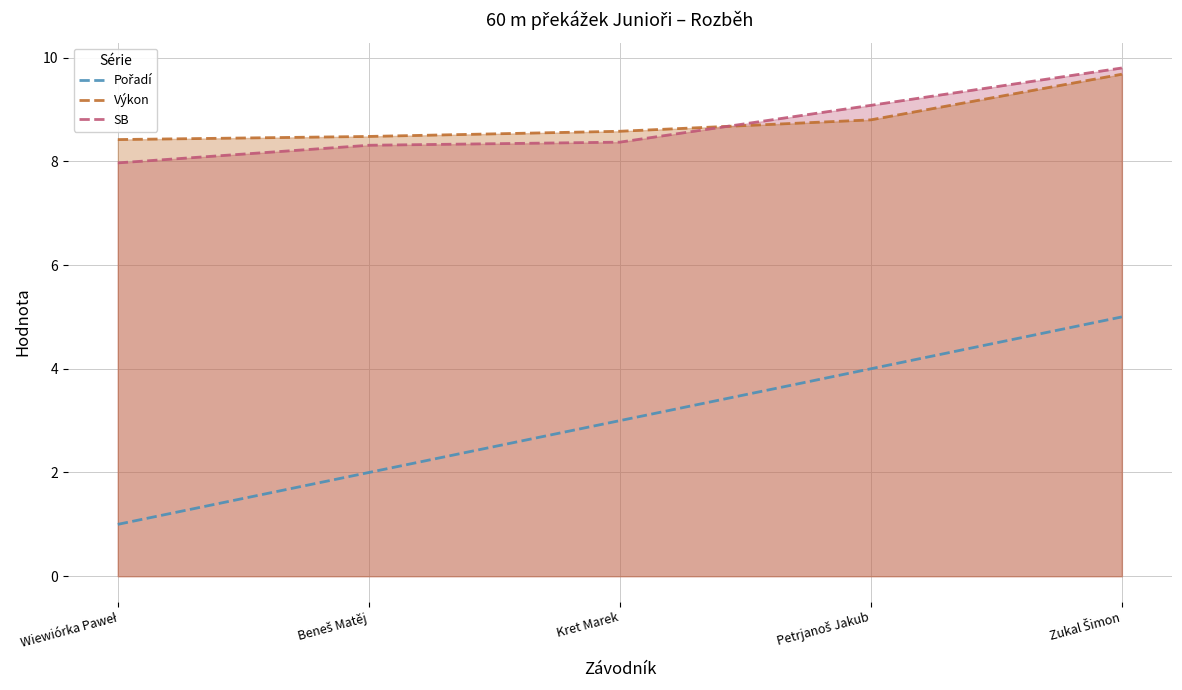

What is the difference between the second highest and minimum values in the SB series?

1.1